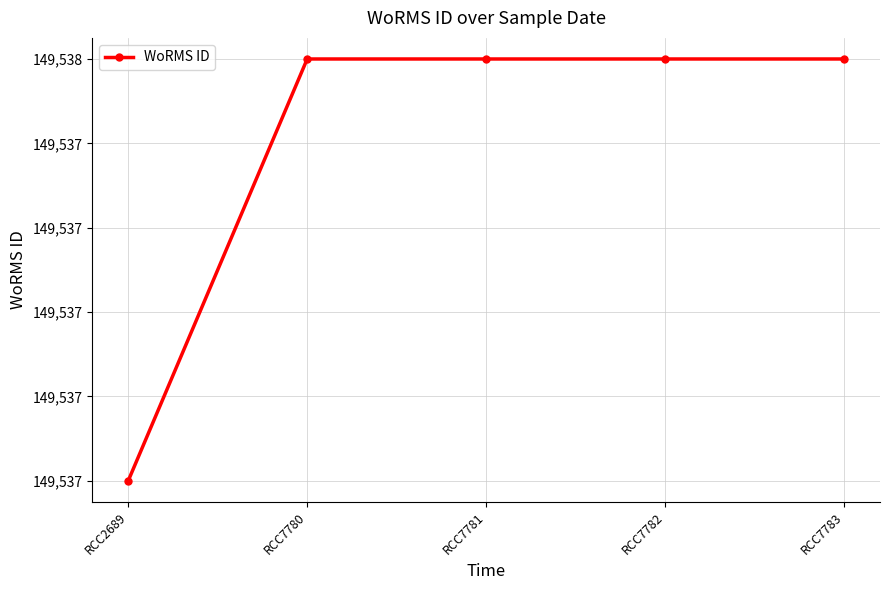

Does the chart have visible grid lines?

Yes